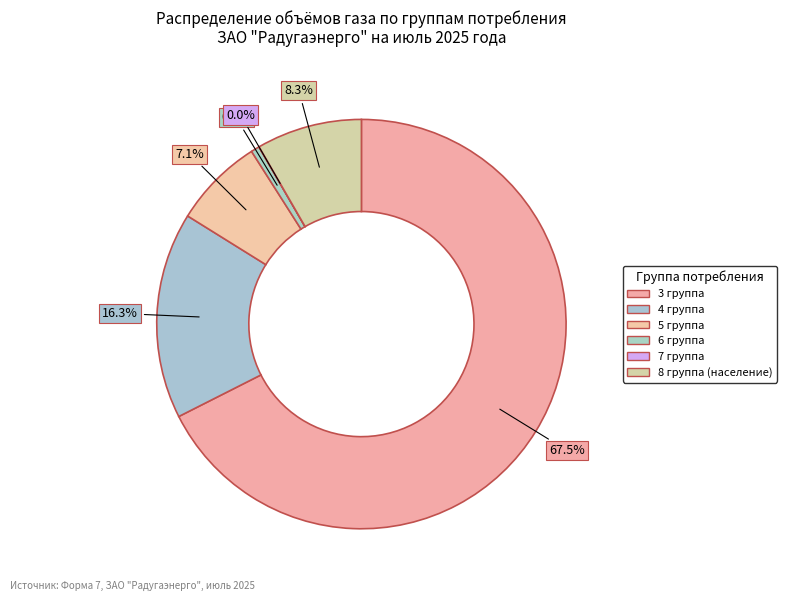

What percentage is the 5 группа slice, to the nearest percent?

7%